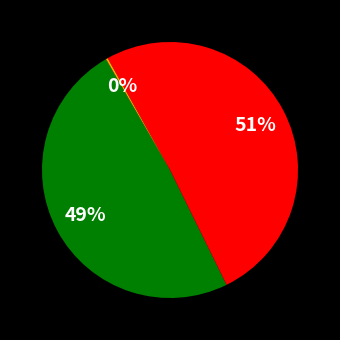

Is there a majority slice in this chart?

Yes